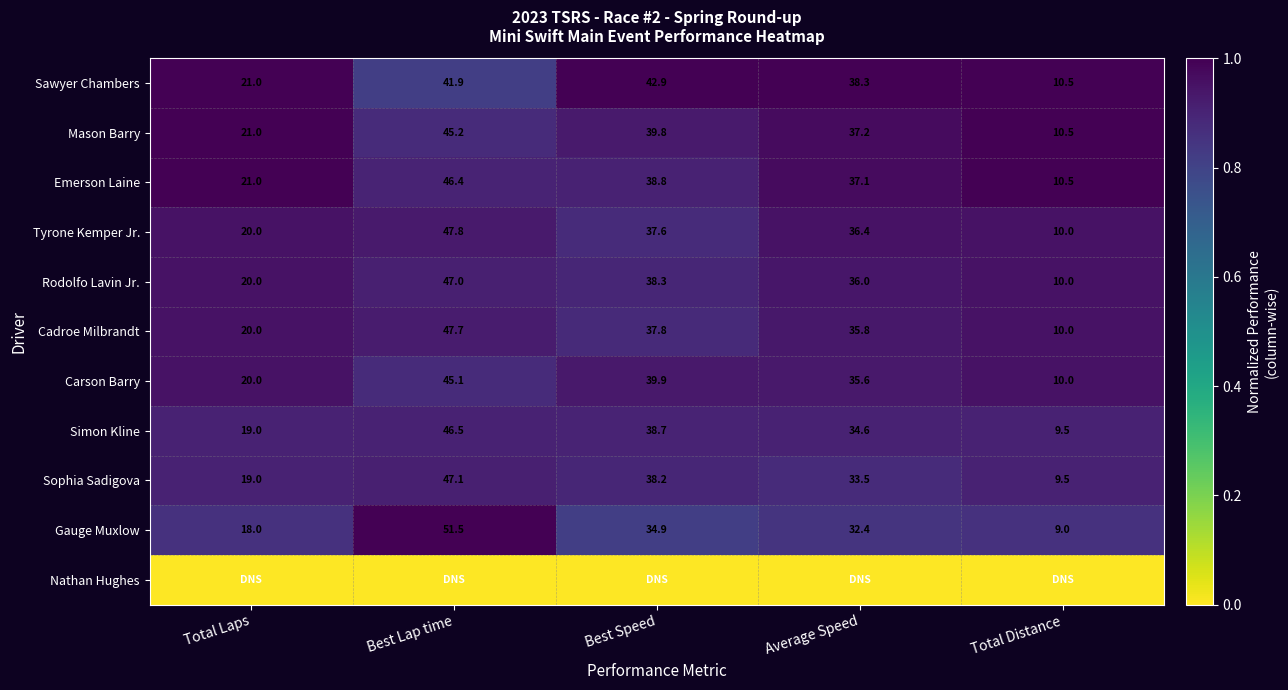

Is it true that Mason Barry equals 0.3 at Best Lap time?

False